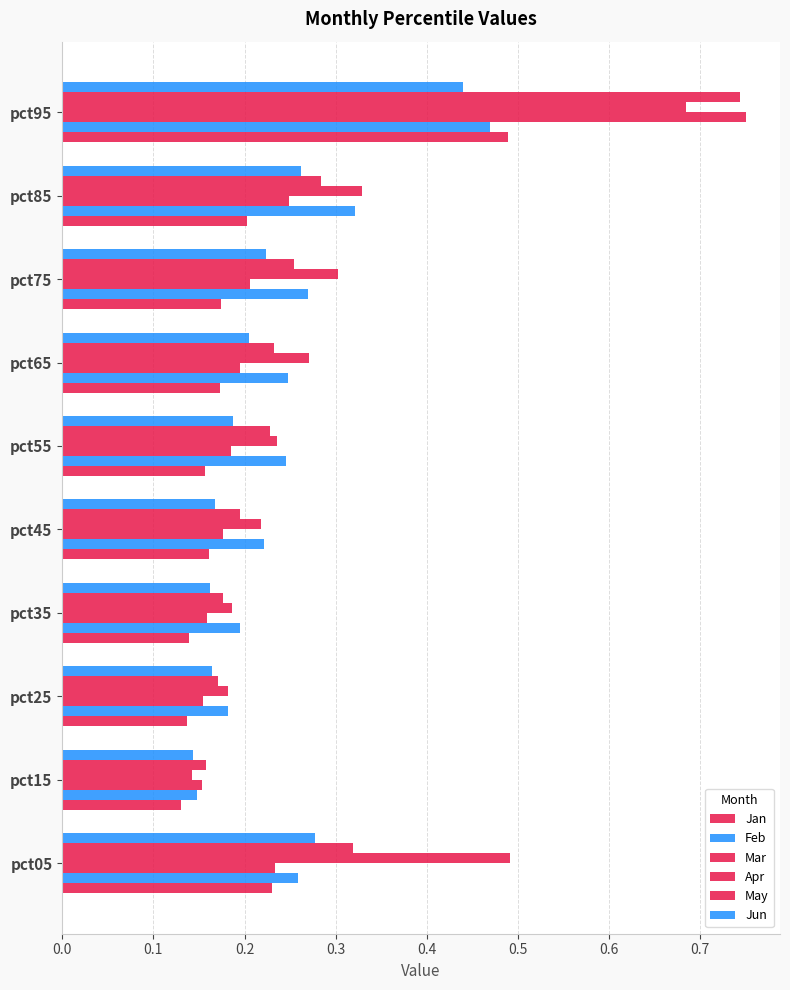

What is the difference between the maximum and second lowest values in the Jun series?

0.3